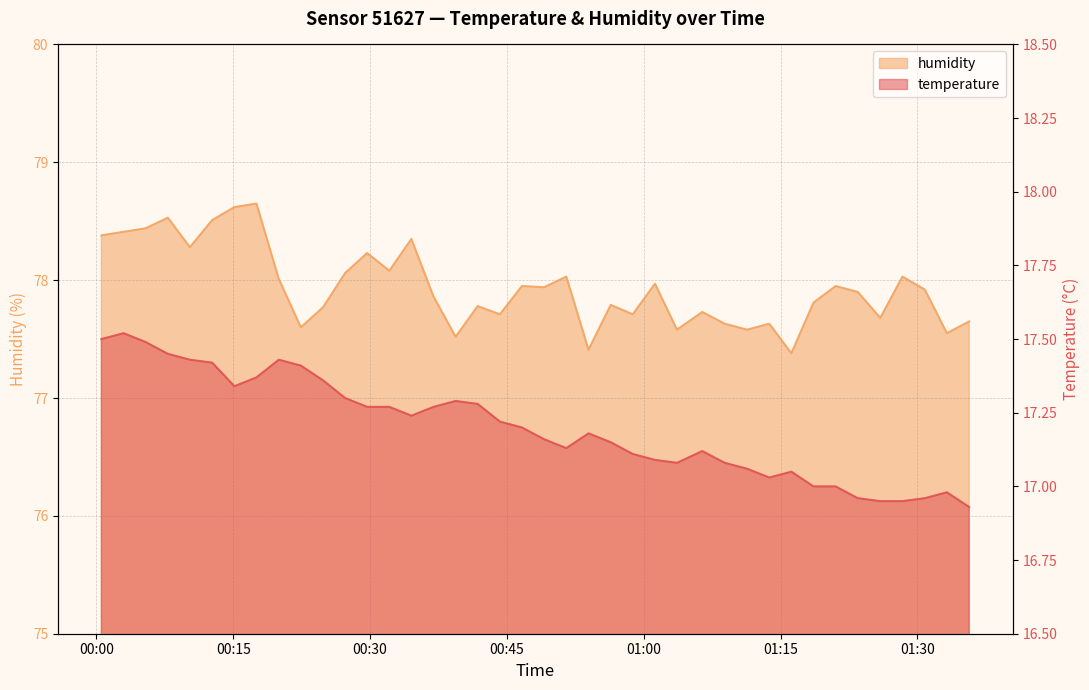

True or false: temperature has more than 0 points higher than both neighbors.

True